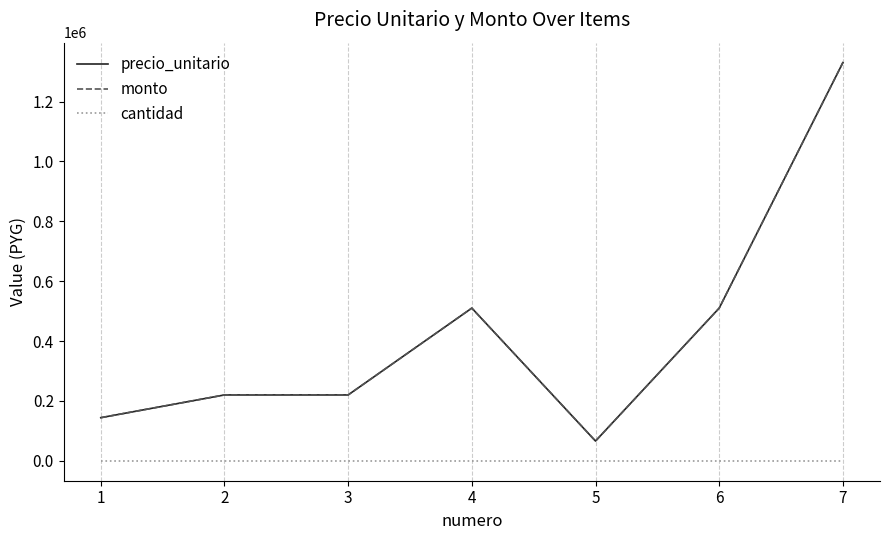

The precio_unitario series shows 220000 at 2. True or false?

True